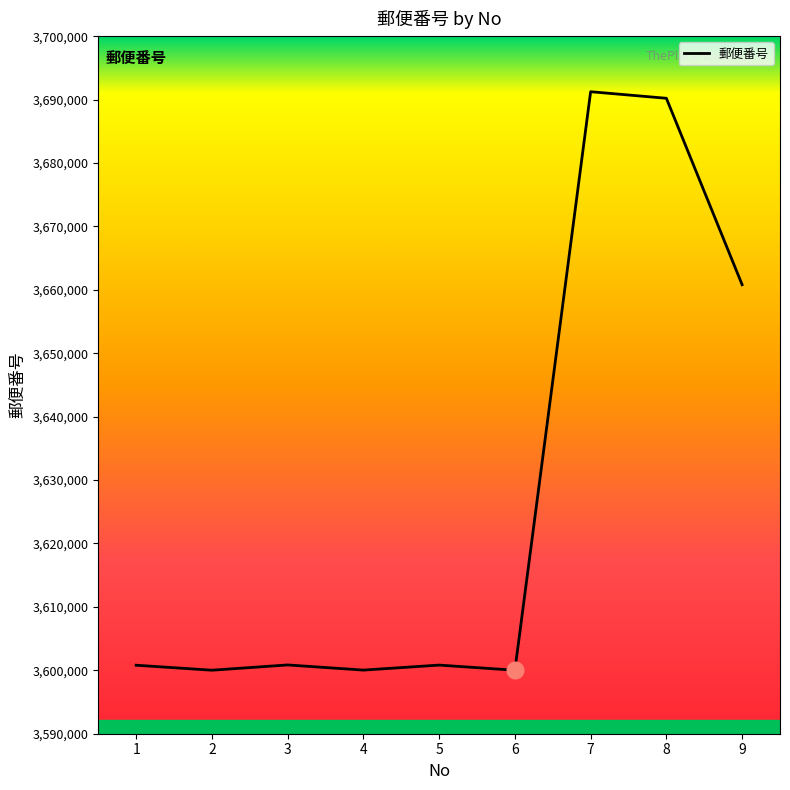

Where does the data first go above 3600823?

3